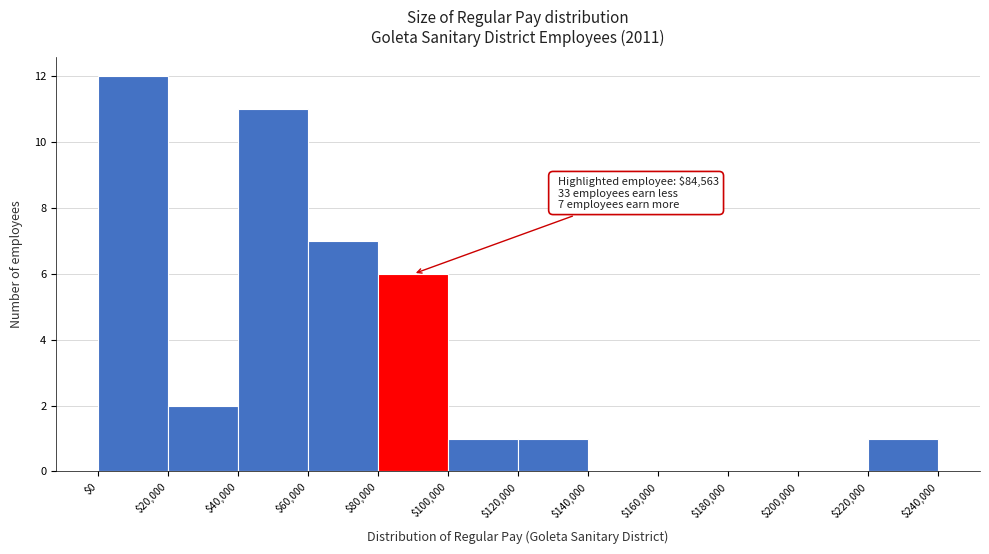

Which range on the x-axis has the tallest bar?

$0 to $20,000